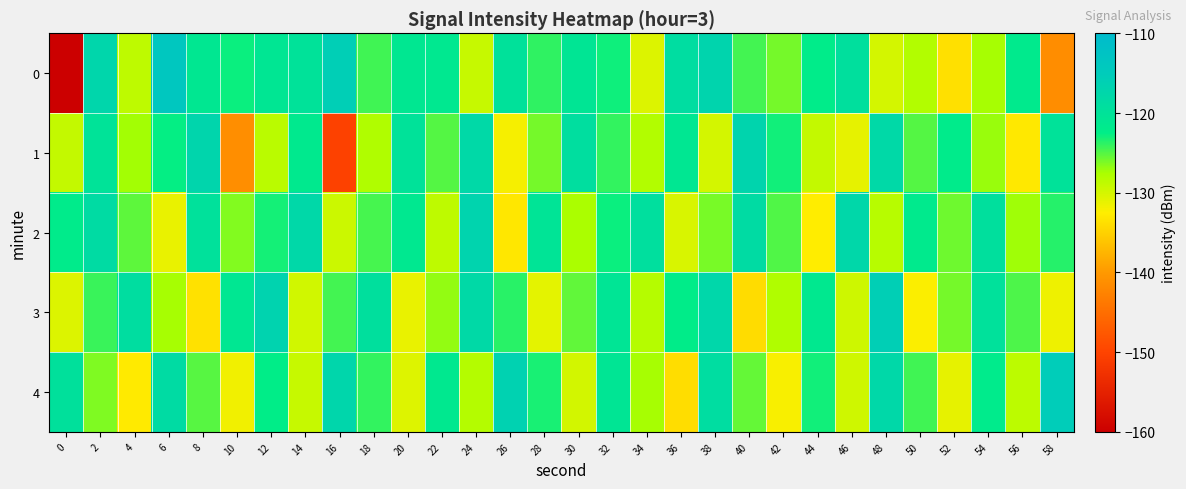

What is the total value across all series at 12?

-611.7